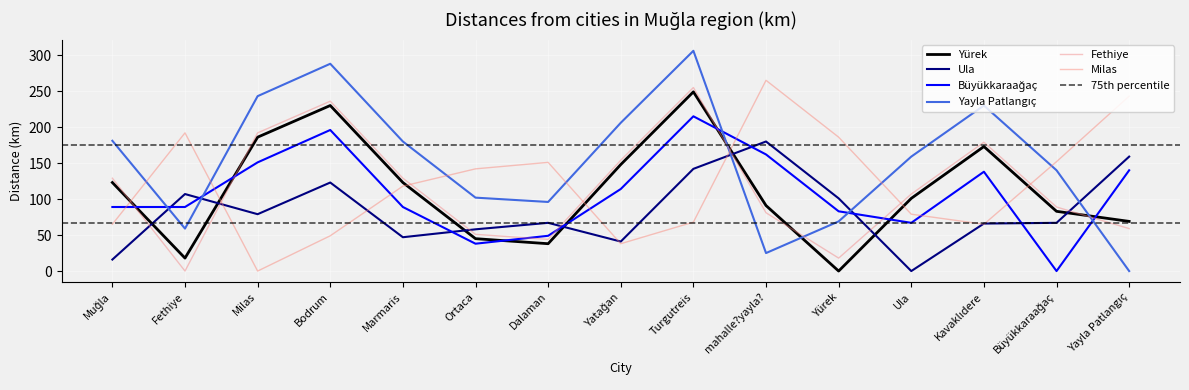

Does the chart display data point markers on the line(s)?

No